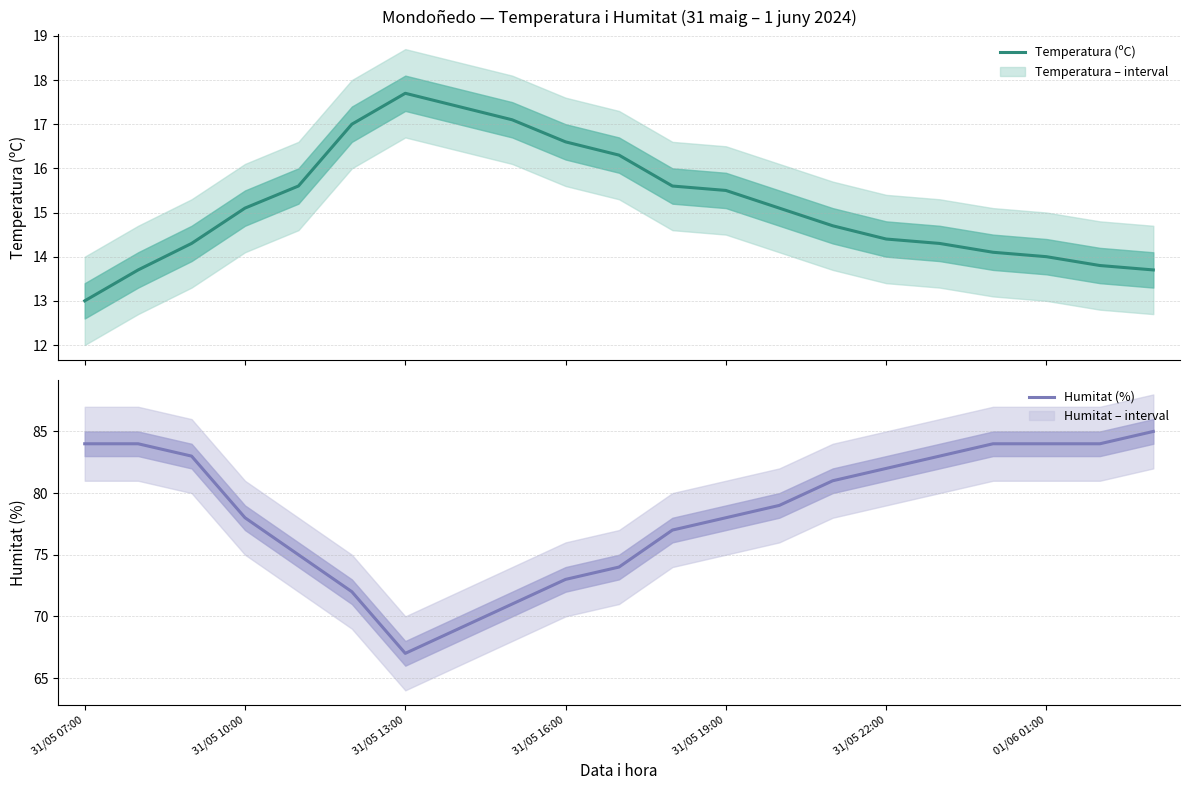

What is the value of the Temperatura (ºC) point at the 18th from the left?

14.1